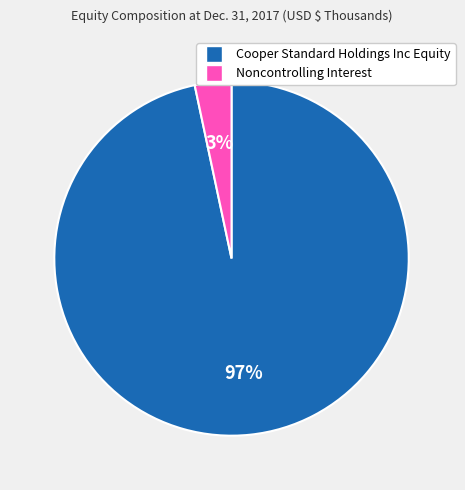

The Cooper Standard Holdings Inc Equity slice represents 97% of the pie. True or false?

True